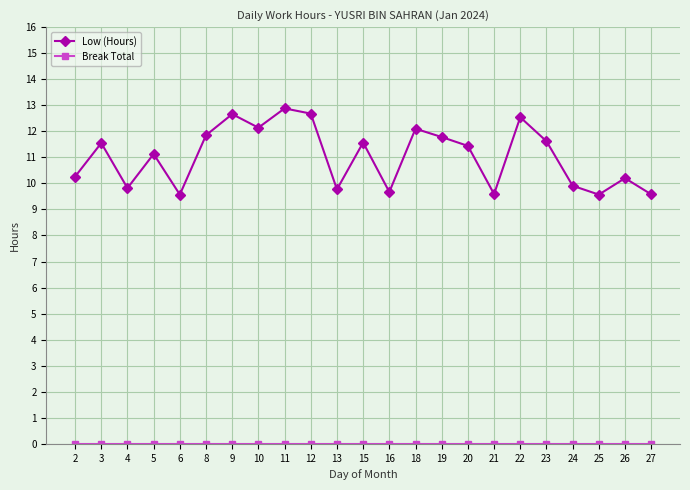

True or false: Low (Hours) has more than 0 points higher than both neighbors.

True